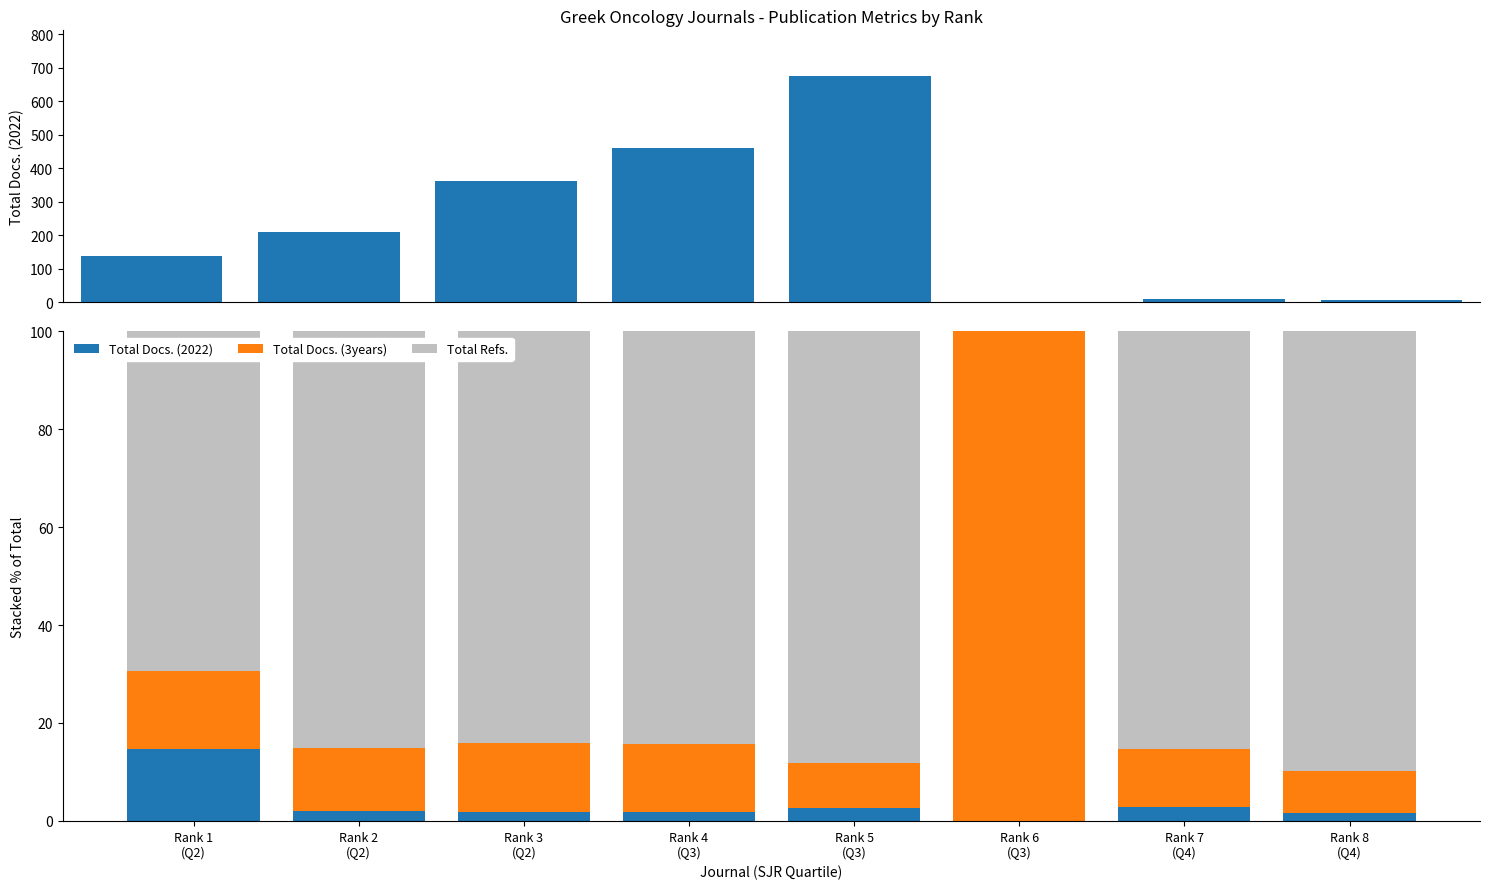

Reading left to right, list all the values displayed in this chart.

Total Docs. (2022): Rank 1
(Q2)=14.6	Rank 2
(Q2)=2.0	Rank 3
(Q2)=1.8	Rank 4
(Q3)=1.8	Rank 5
(Q3)=2.6	Rank 6
(Q3)=0.0	Rank 7
(Q4)=2.9	Rank 8
(Q4)=1.6
Total Docs. (3years): Rank 1
(Q2)=16.0	Rank 2
(Q2)=12.9	Rank 3
(Q2)=14.2	Rank 4
(Q3)=13.8	Rank 5
(Q3)=9.2	Rank 6
(Q3)=100.0	Rank 7
(Q4)=11.7	Rank 8
(Q4)=8.5
Total Refs.: Rank 1
(Q2)=69.4	Rank 2
(Q2)=85.1	Rank 3
(Q2)=84.0	Rank 4
(Q3)=84.3	Rank 5
(Q3)=88.2	Rank 6
(Q3)=0.0	Rank 7
(Q4)=85.4	Rank 8
(Q4)=89.9